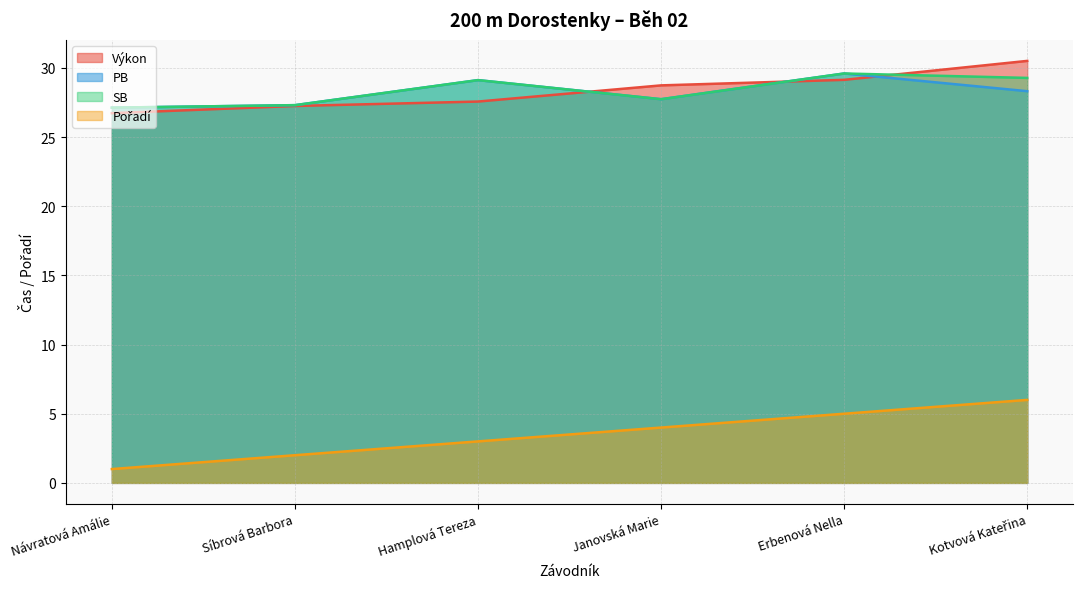

How many lines are shown in the chart?

4